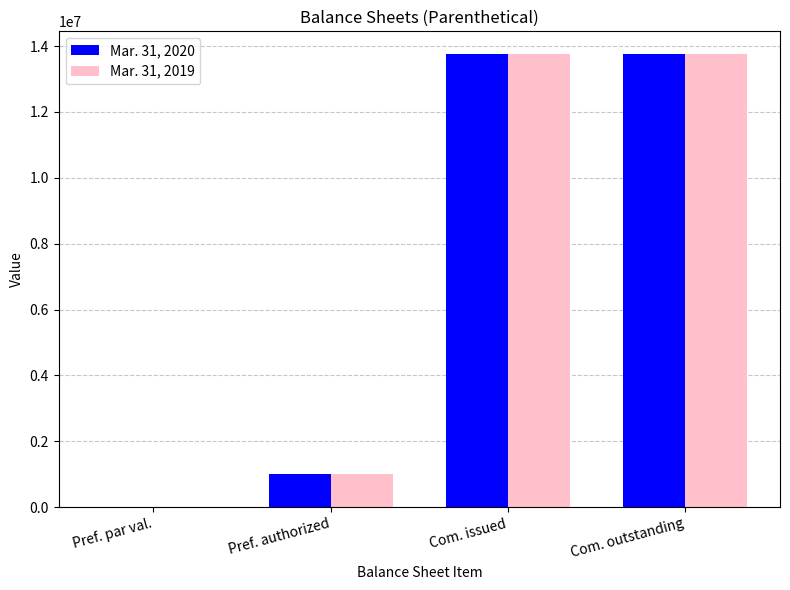

True or false: Mar. 31, 2020 has a value of 502718.2 at Pref. authorized.

False